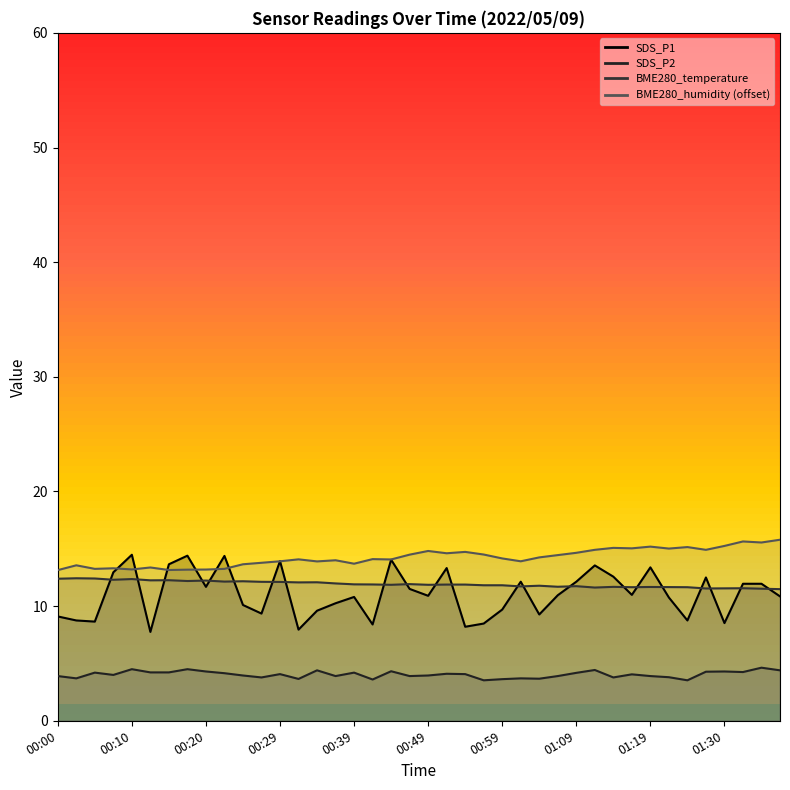

How many values in the SDS_P1 series are below 10?

14